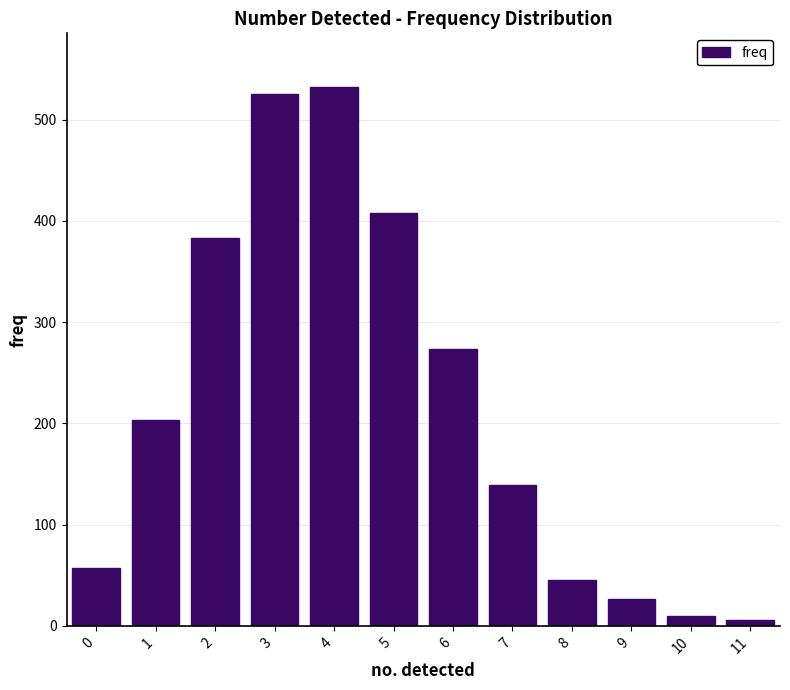

What is the difference between the maximum and minimum values?

526